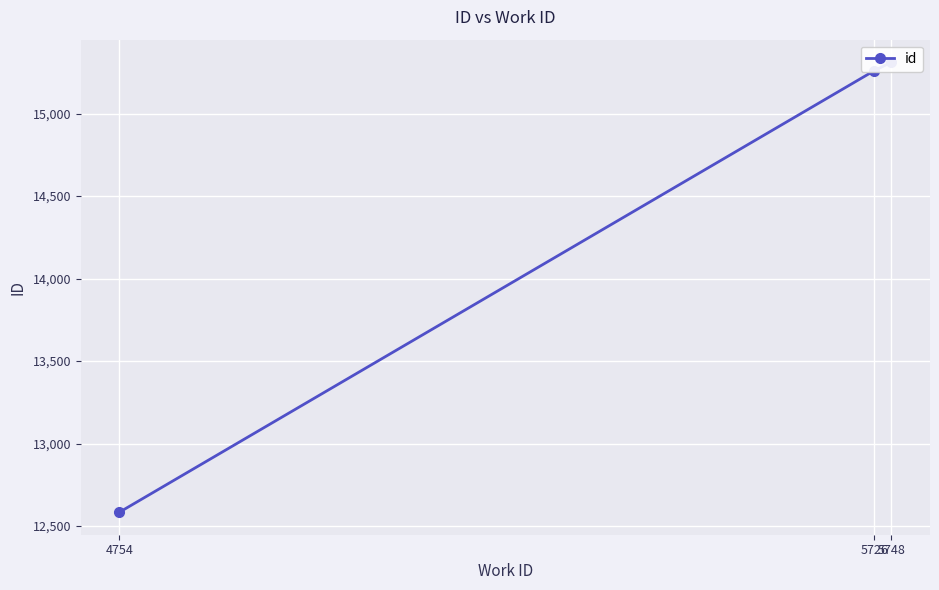

Count the number of categories in the chart.

3